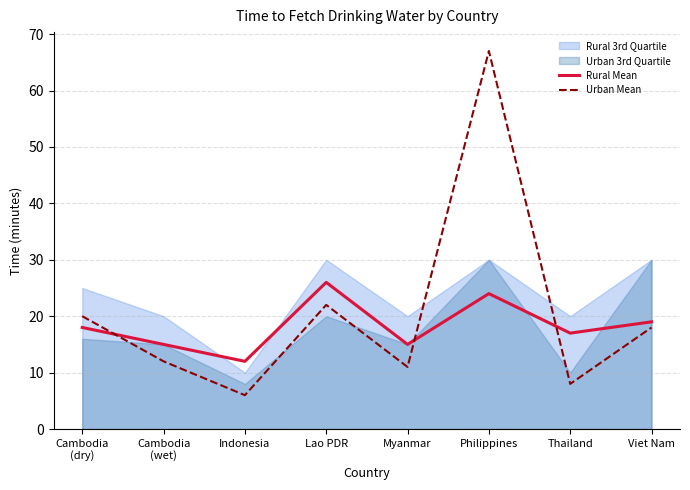

Where is the first local minimum for Rural Mean?

Indonesia